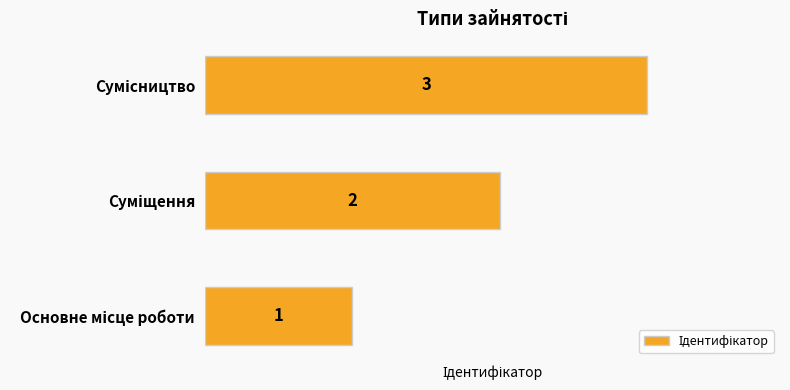

What is the difference between the second highest and minimum values?

1